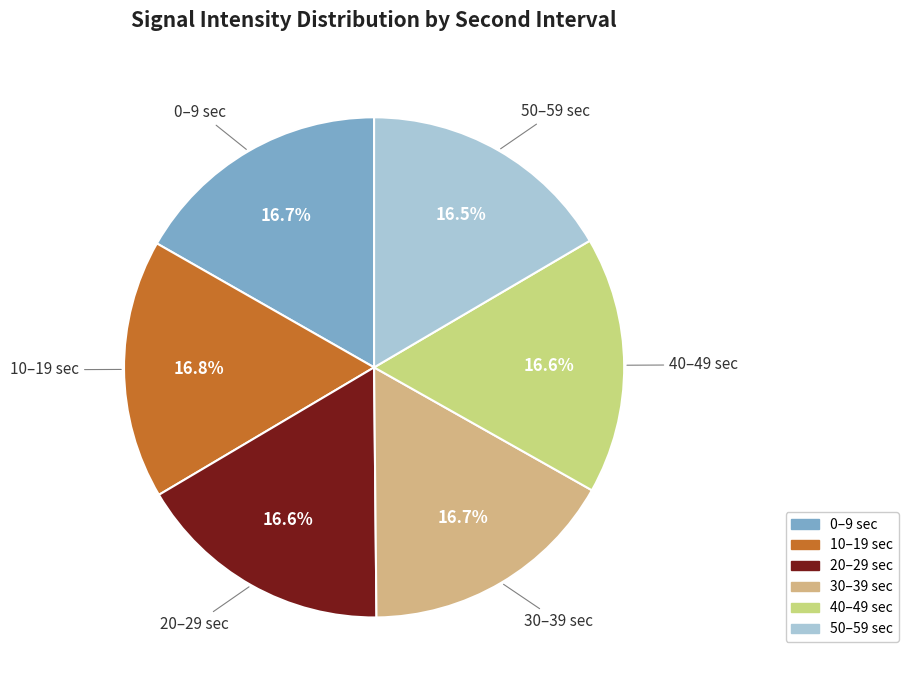

Count the number of slices in the pie.

6